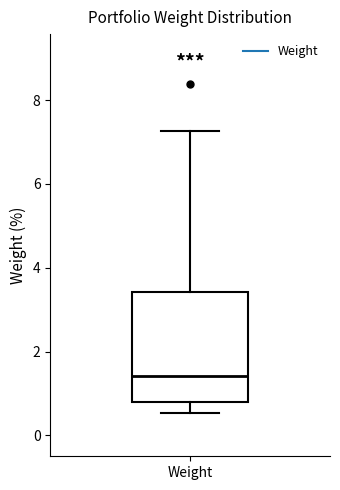

Transcribe this box plot: give where the median line is, the range the box spans, and where the two whiskers end, as read against the y-axis. The values are not printed on the chart, so give them approximately, as read against the axis.

median 1.4, box 0.8 to 3.4, whiskers 0.6 to 7.2